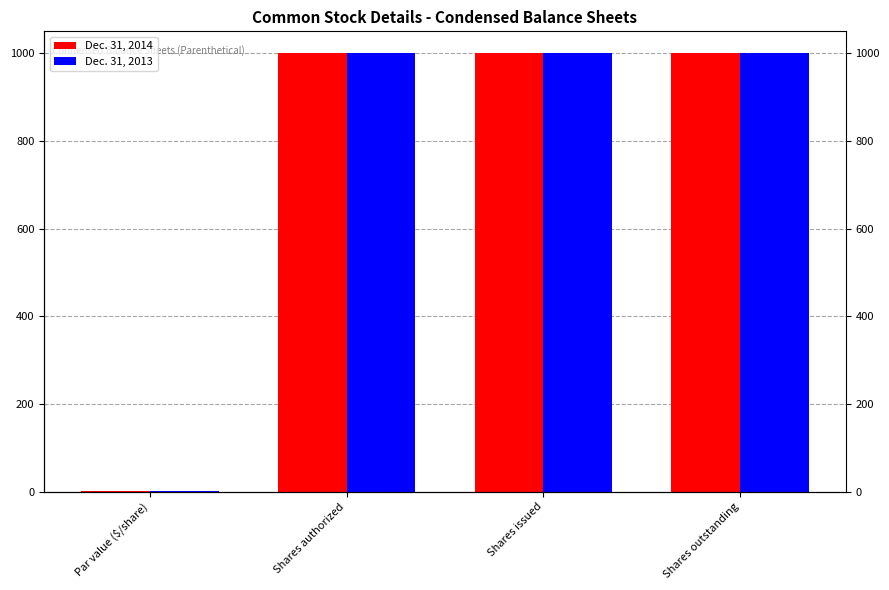

Rank the series at Shares outstanding from lowest to highest value.

Dec. 31, 2014, Dec. 31, 2013